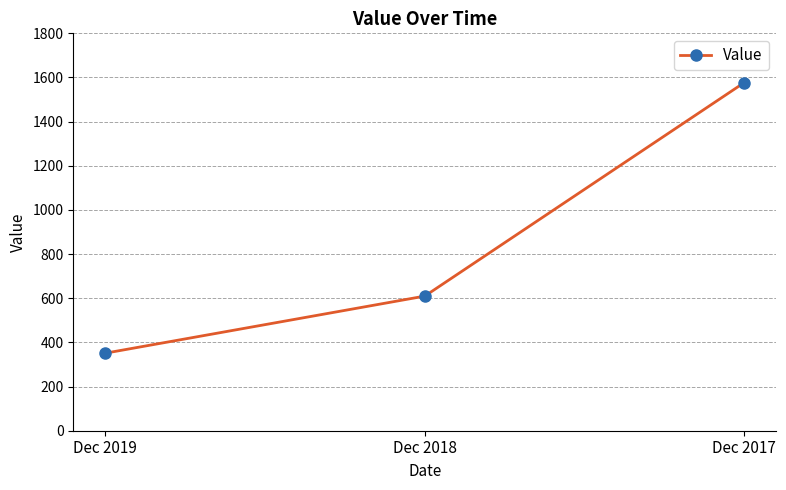

How many values exceed 609?

2